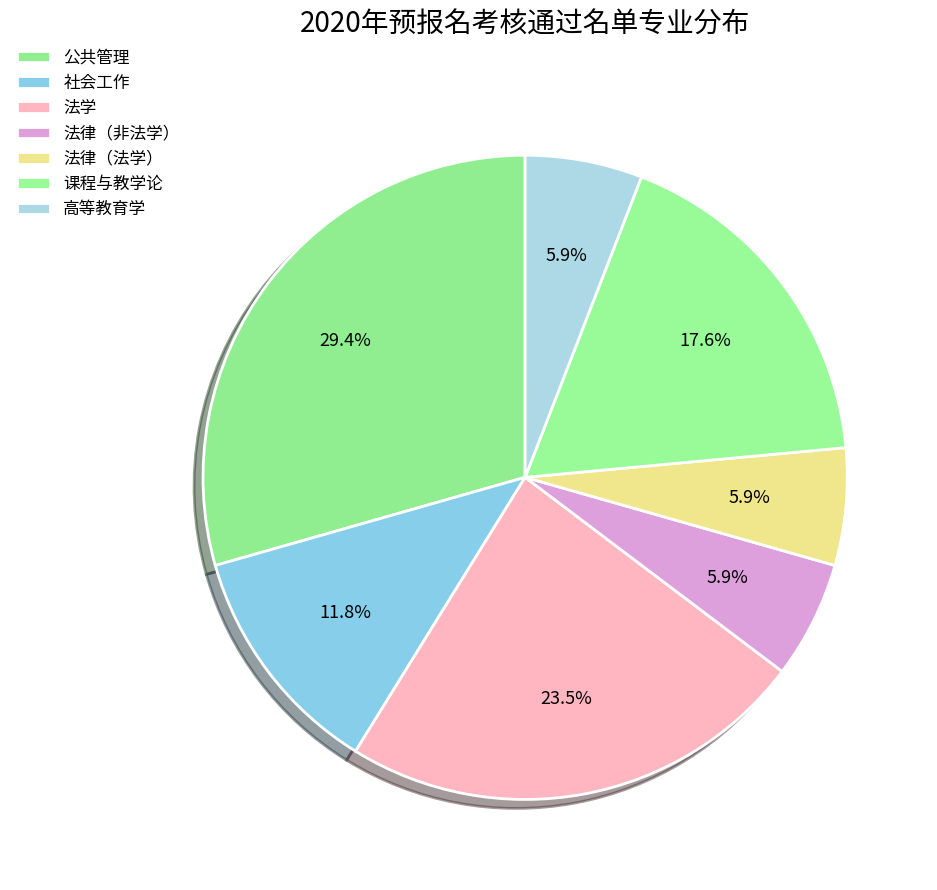

How many slices are in this pie chart?

7